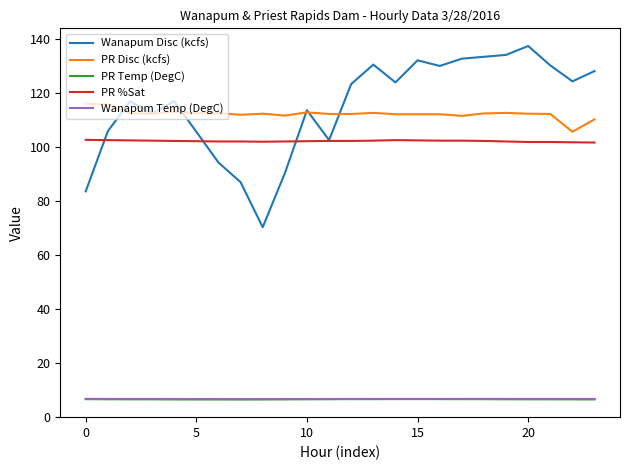

True or false: PR Disc (kcfs) and Wanapum Temp (DegC) cross at least once.

False